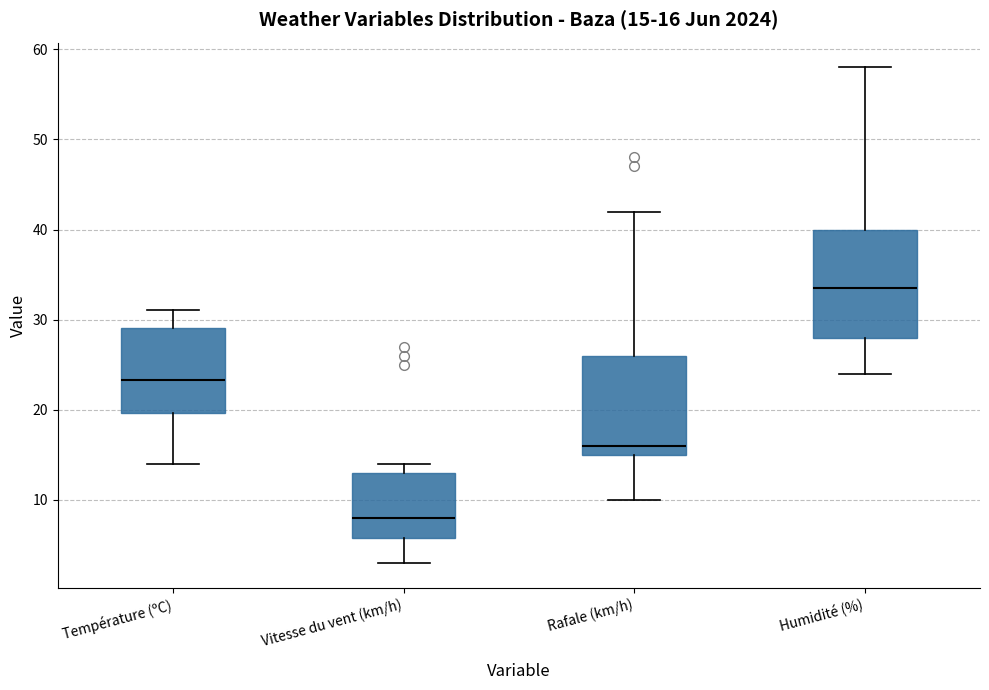

Comparing the boxes themselves (not the whiskers), which one is the tallest?

Humidité (%)